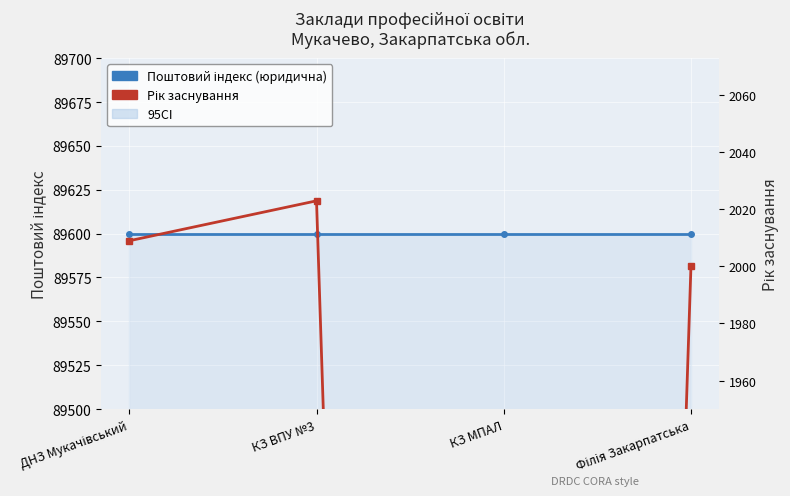

At how many categories does at least one series exceed 72151?

4